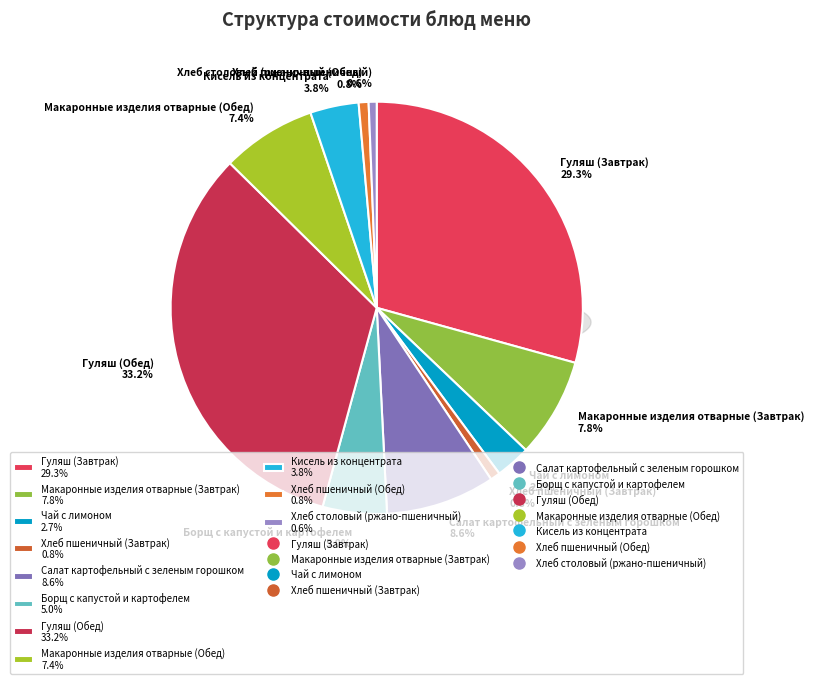

What is the smallest slice in the pie chart?

Хлеб столовый (ржано-пшеничный)